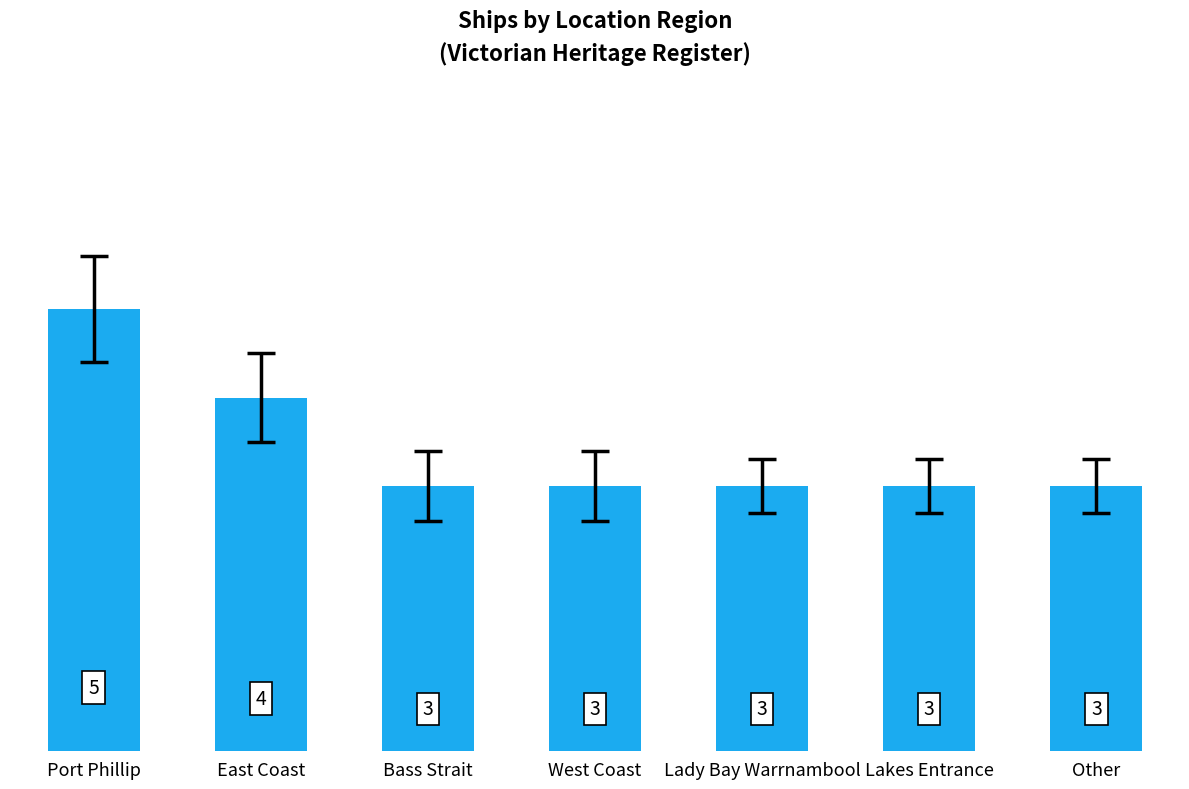

Count the values in the range 3 to 4.

6